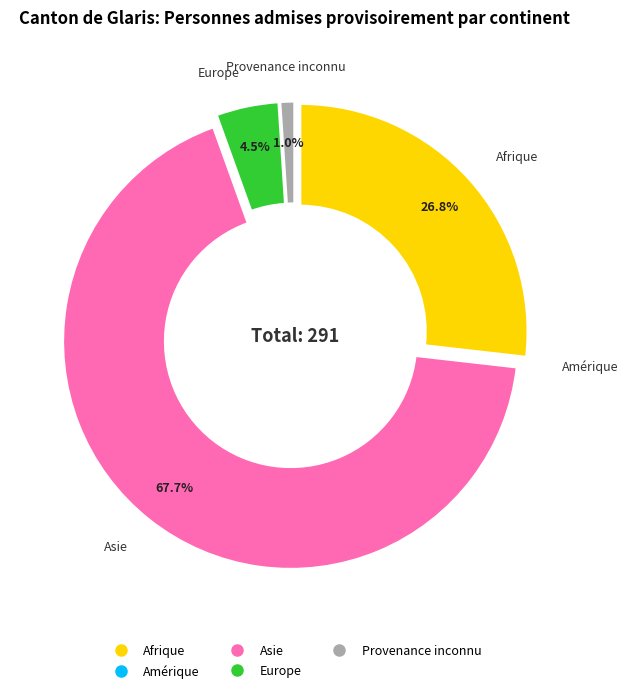

Which slice is the largest?

Asie